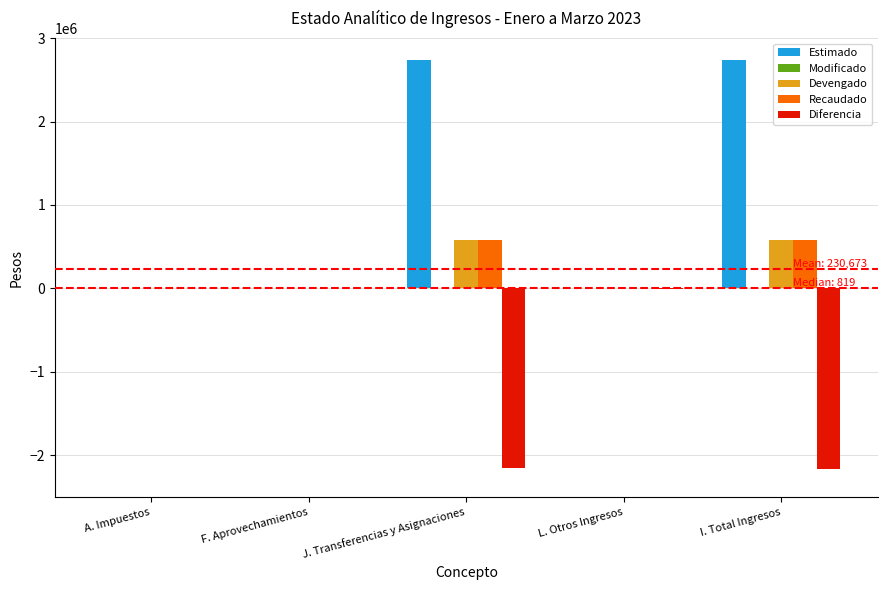

True or false: Estimado has a value of 5000.0 at L. Otros Ingresos.

True